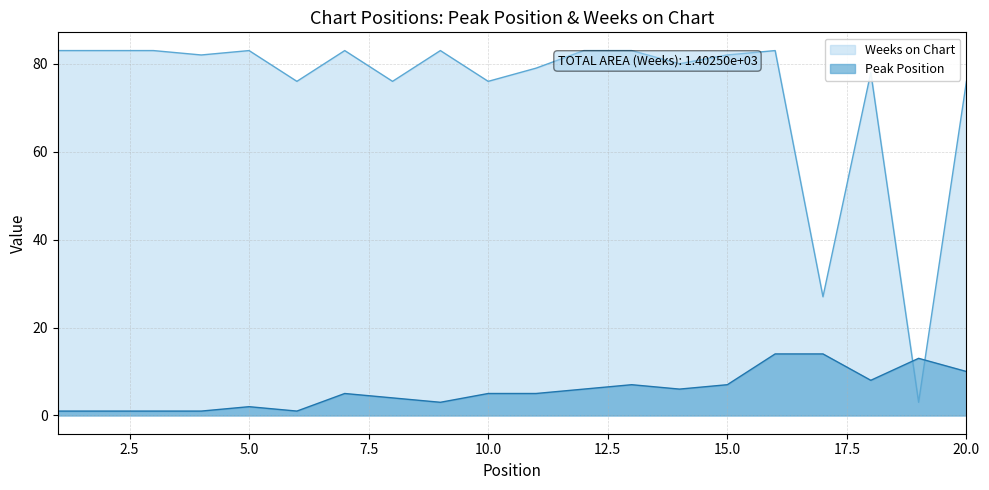

Reading left to right, transcribe all the data shown in this chart.

Peak Position: 1	1	1	1	2	1	5	4	3	5	5	6	7	6	7	14	14	8	13	10
Weeks on Chart: 83	83	83	82	83	76	83	76	83	76	79	83	83	80	82	83	27	78	3	76